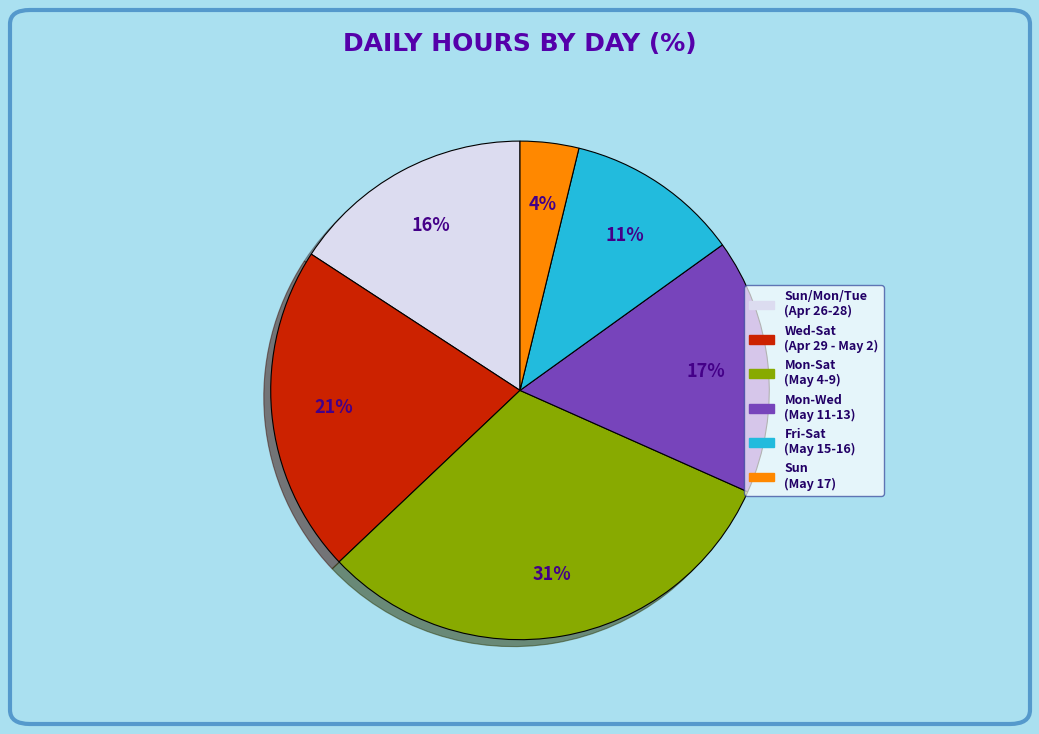

To the nearest percent, what is the difference between the largest and smallest slice percentages?

27%